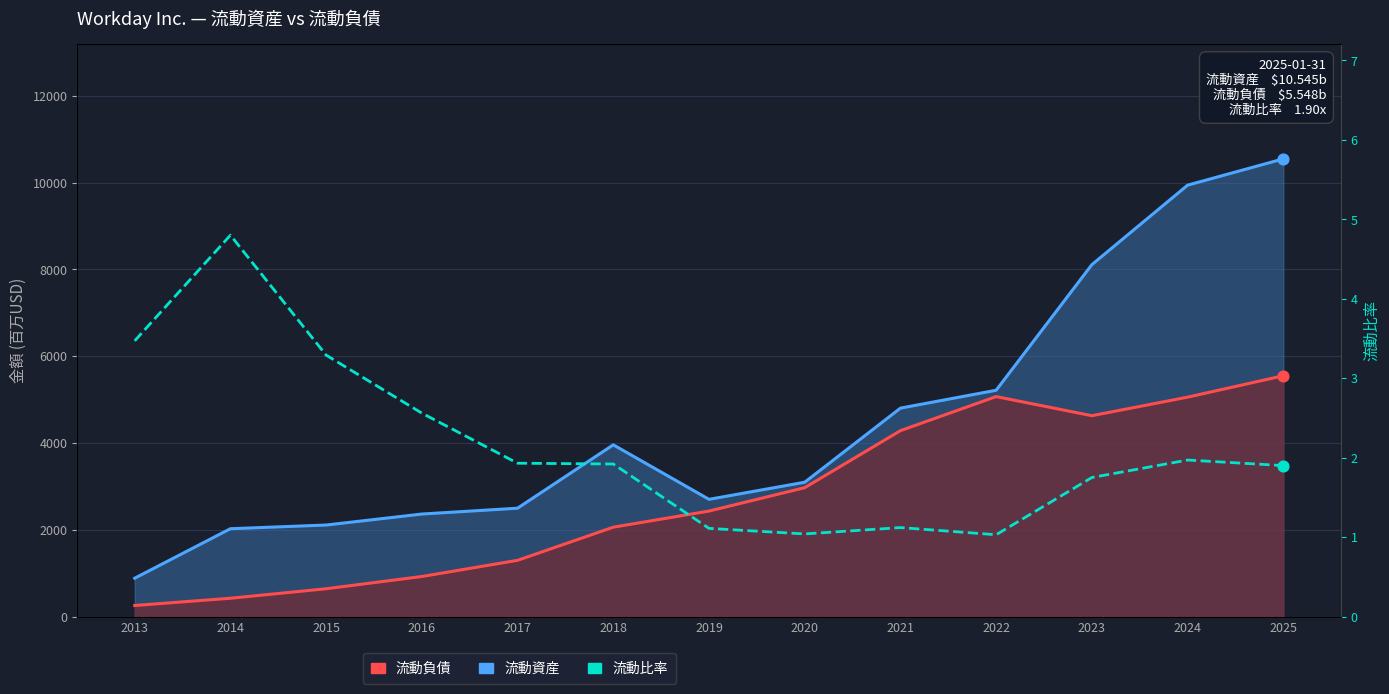

What is the total value across all series at 2019?

5133.1